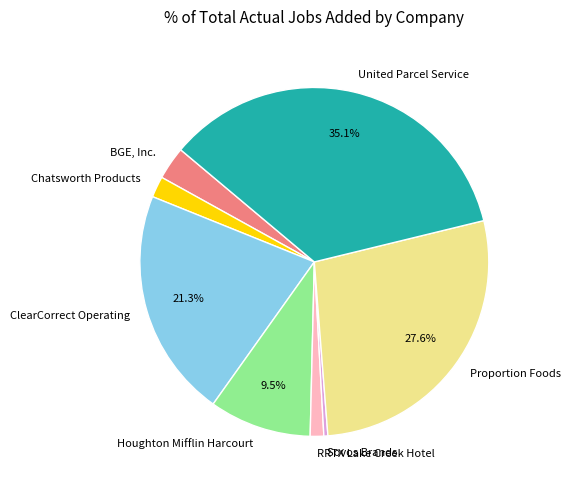

To the nearest percent, what is the difference between the Houghton Mifflin Harcourt and Sovos Brands slice percentages?

9%